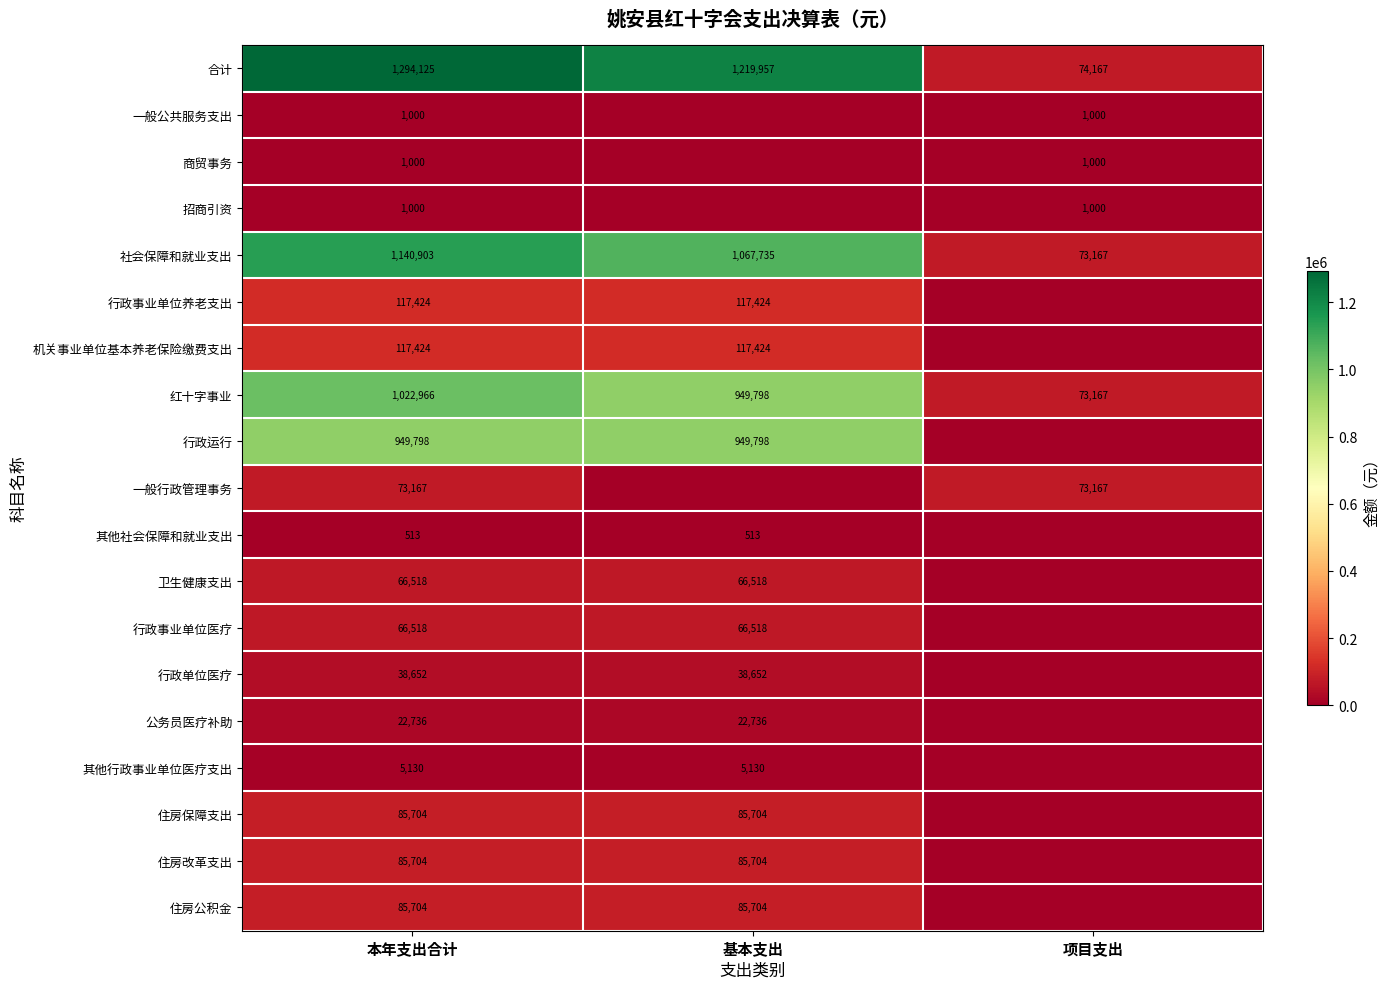

Which category has the highest value in the 红十字事业 series?

本年支出合计